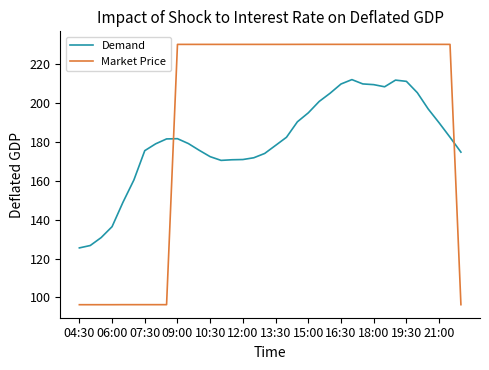

Which series has the largest total across all categories?

Market Price